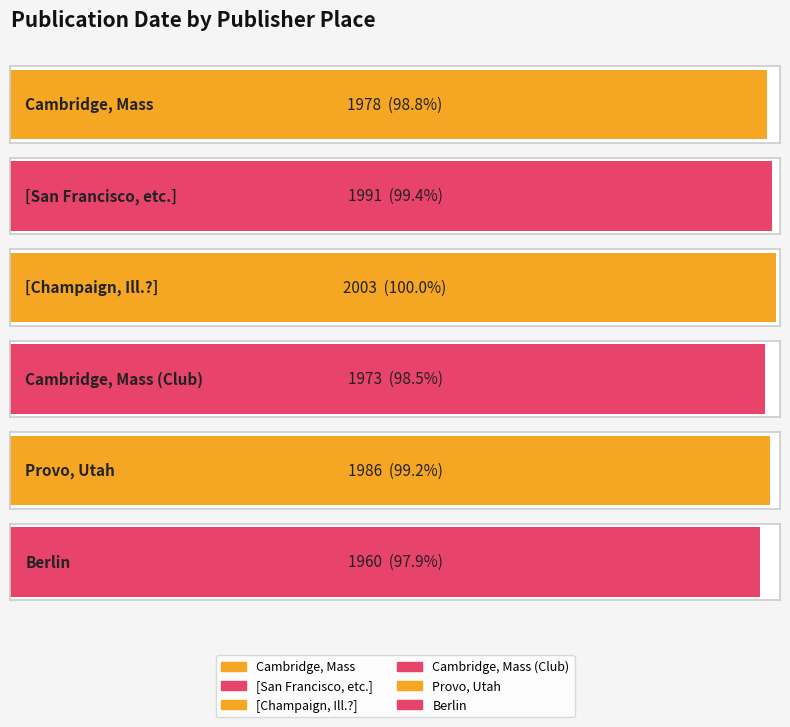

List the labels in order of value, largest first.

[Champaign, Ill.?], [San Francisco, etc.], Provo, Utah, Cambridge, Mass, Cambridge, Mass (Club), Berlin